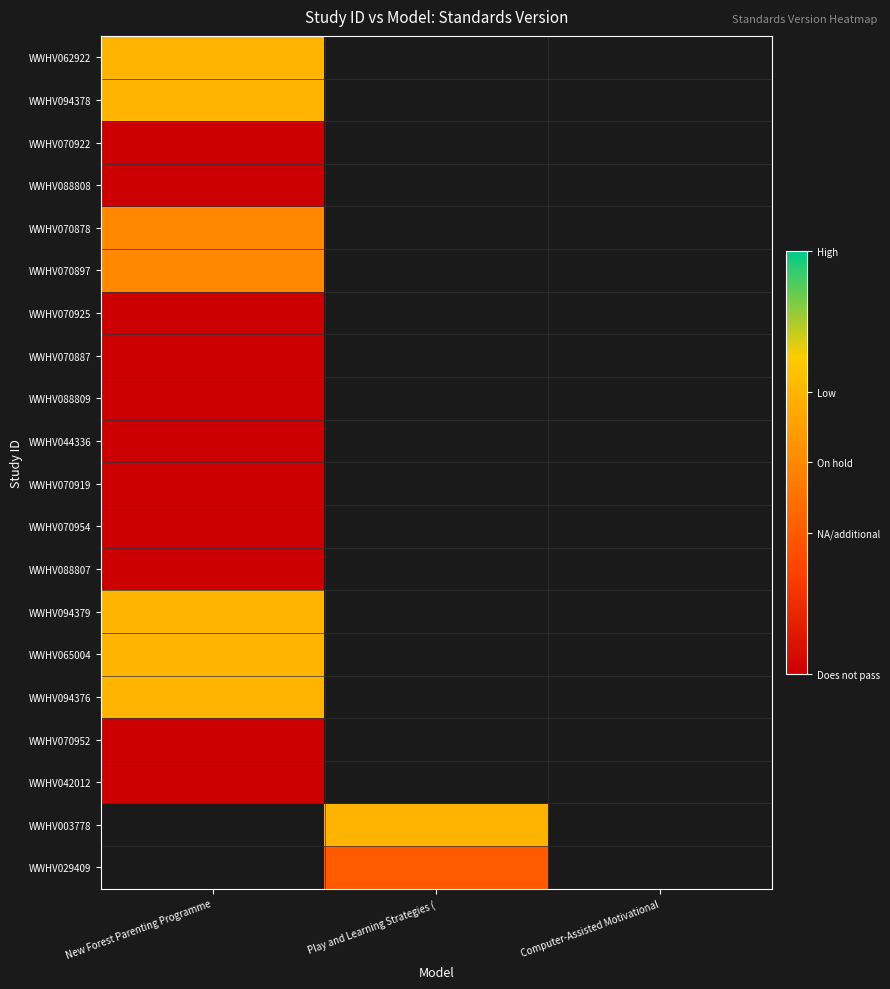

Is the value of WWHV088809 at New Forest Parenting Programme greater than the value of WWHV003778 at New Forest Parenting Programme?

No